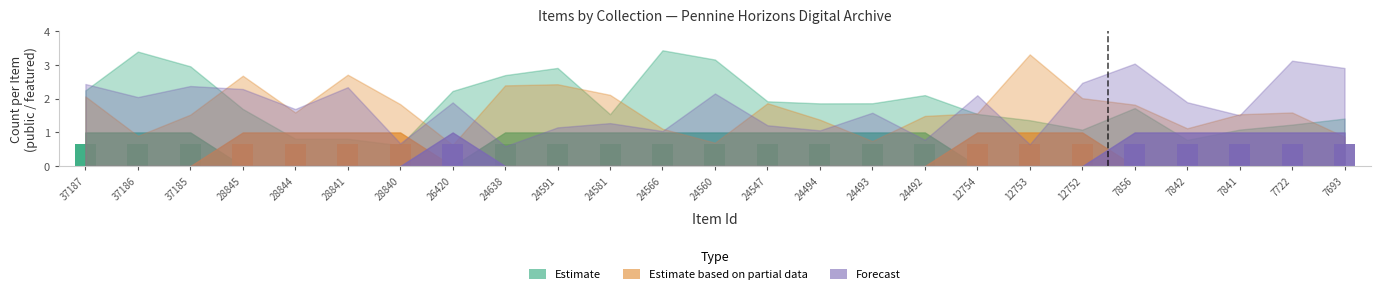

How many groups of bars are there?

25